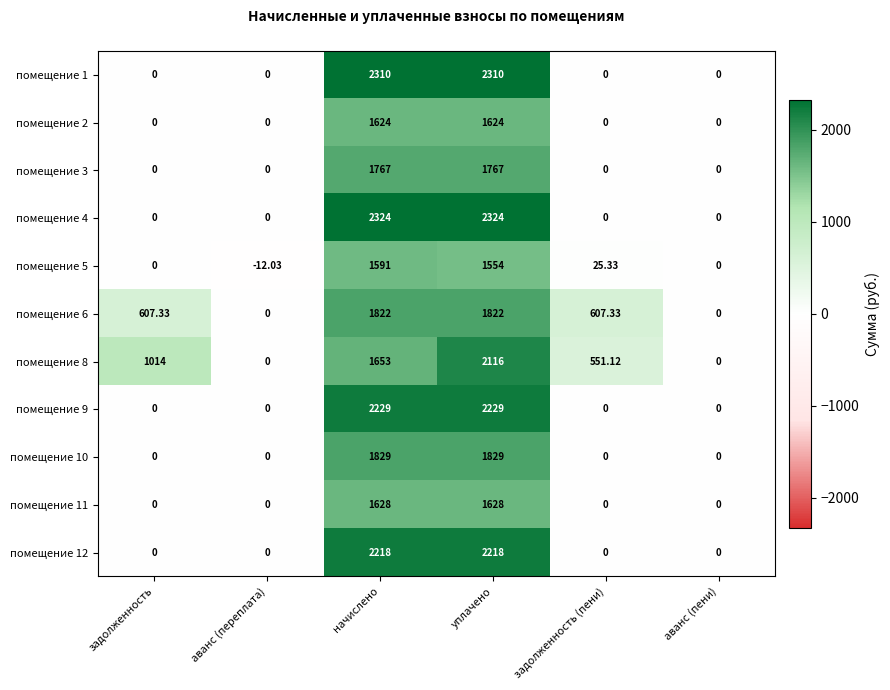

At which category is the sum across all series the highest?

уплачено